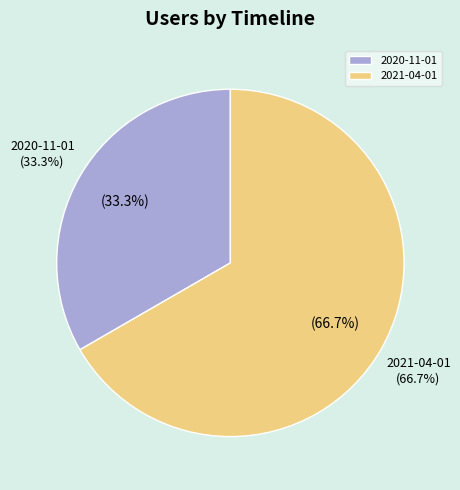

Combined, do 2020-11-01 and 2021-04-01 account for over 50%?

Yes